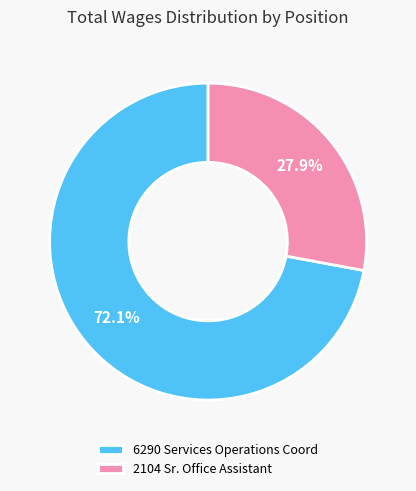

Is there a majority slice in this chart?

Yes